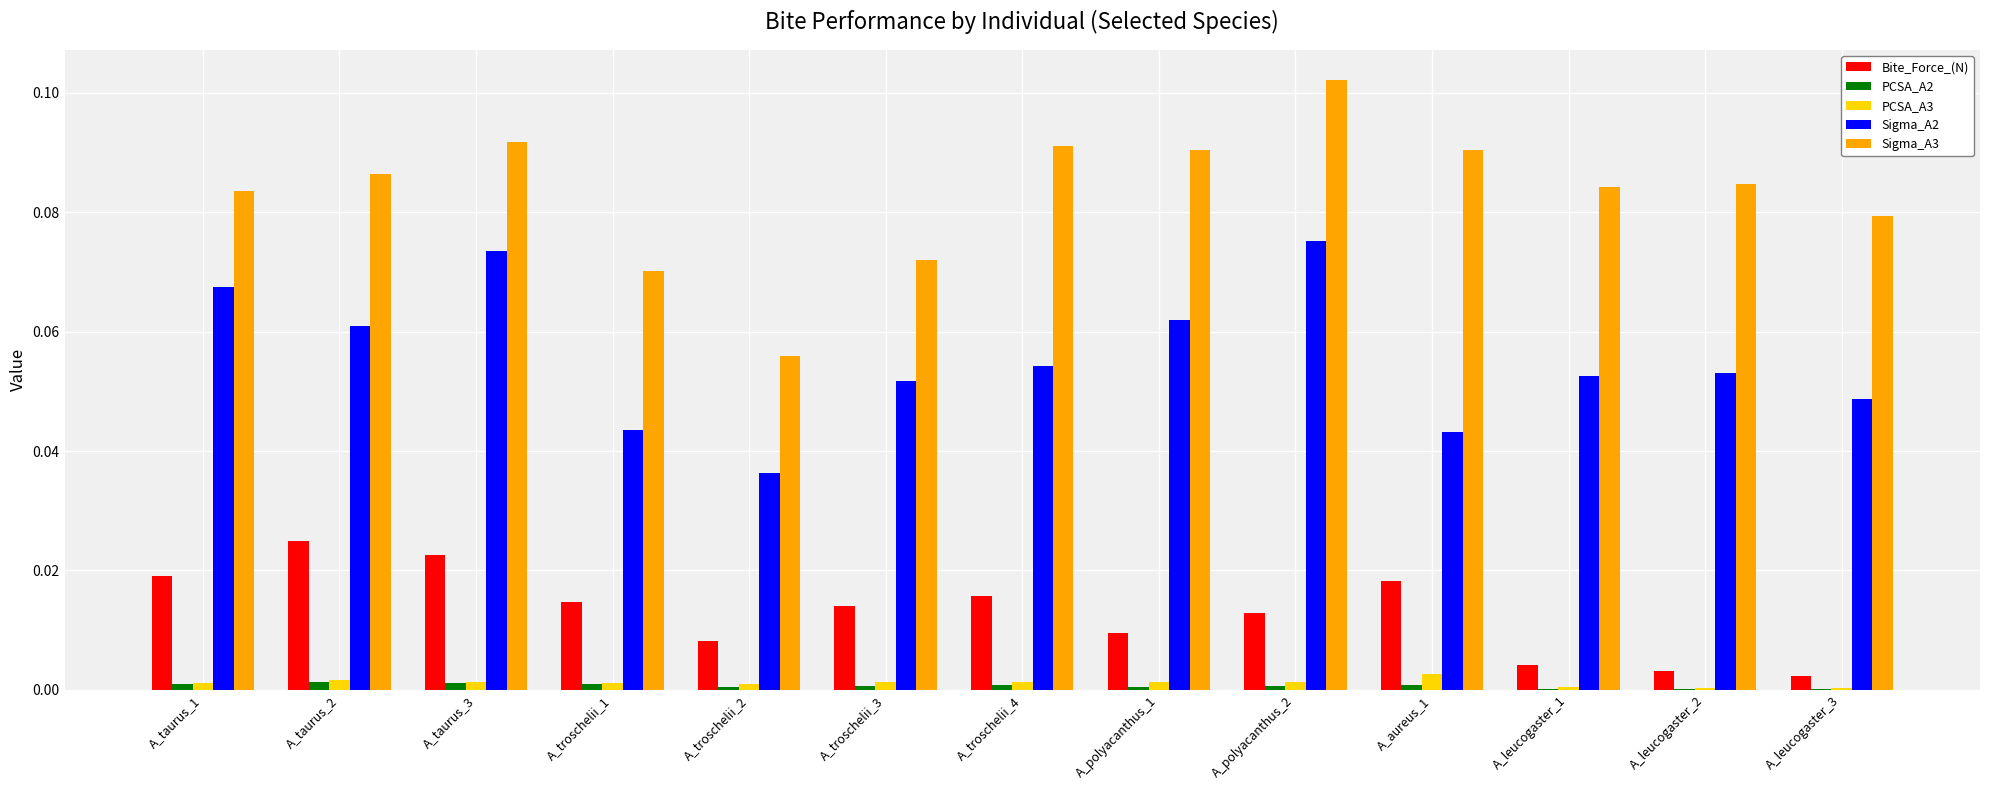

Where is Sigma_A3 nearest to the value 0?

A_troschelii_2